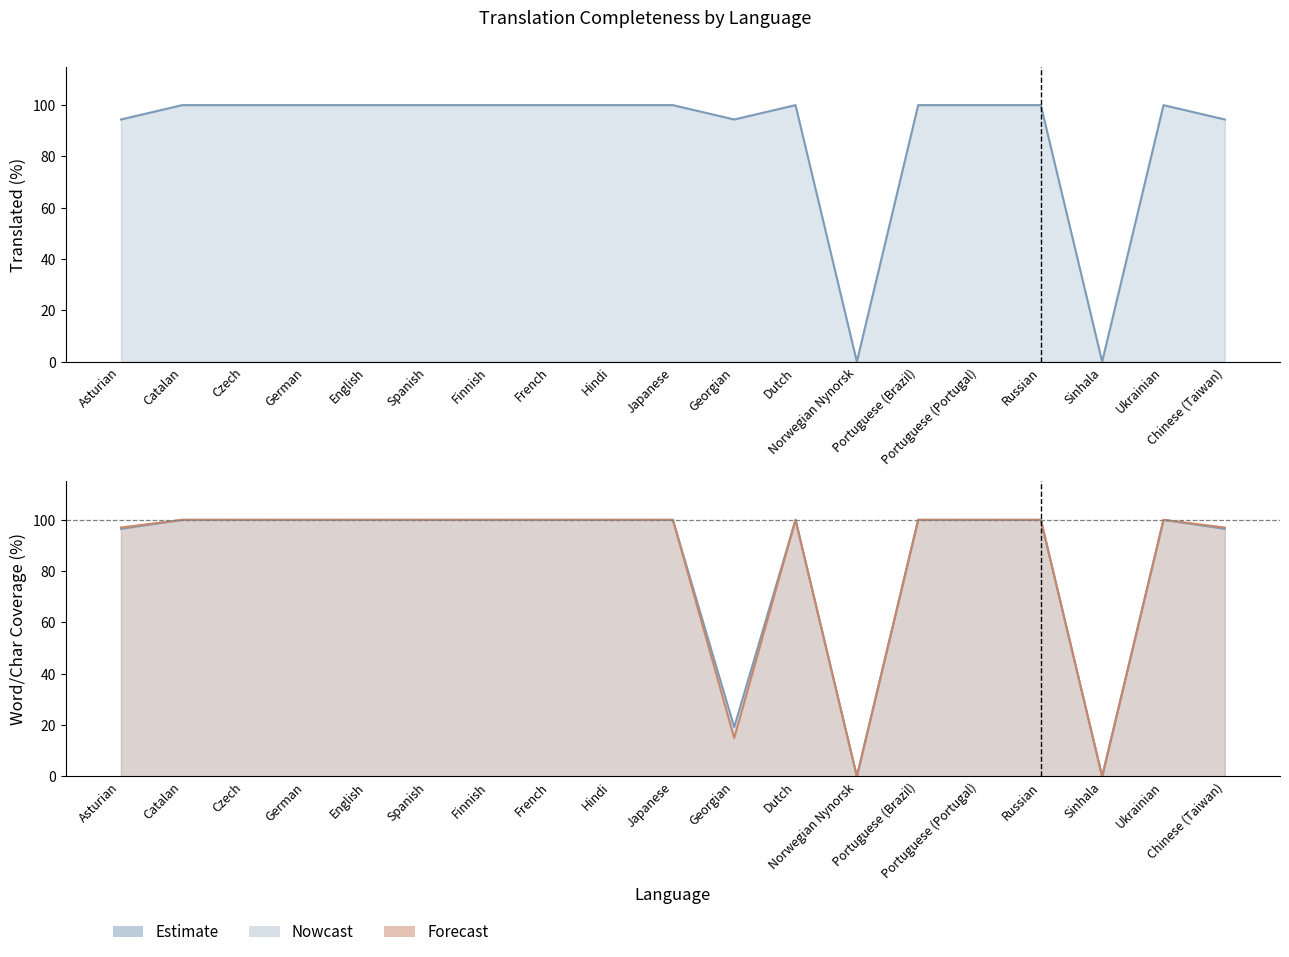

Between Asturian and Spanish, which series saw the biggest shift?

translated_percent